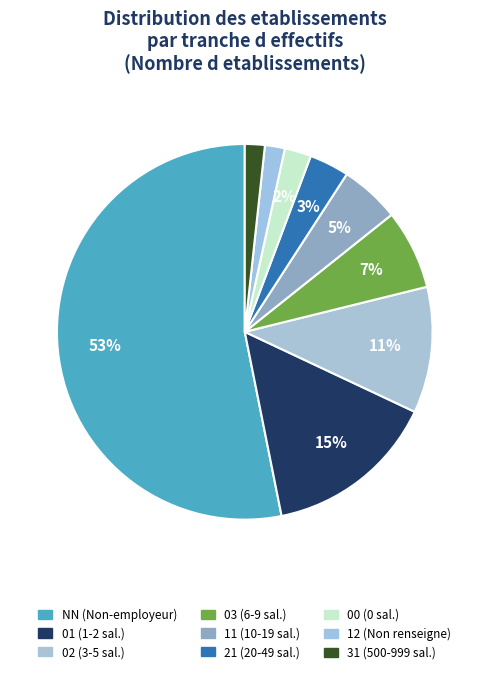

How many segments does this pie chart have?

9